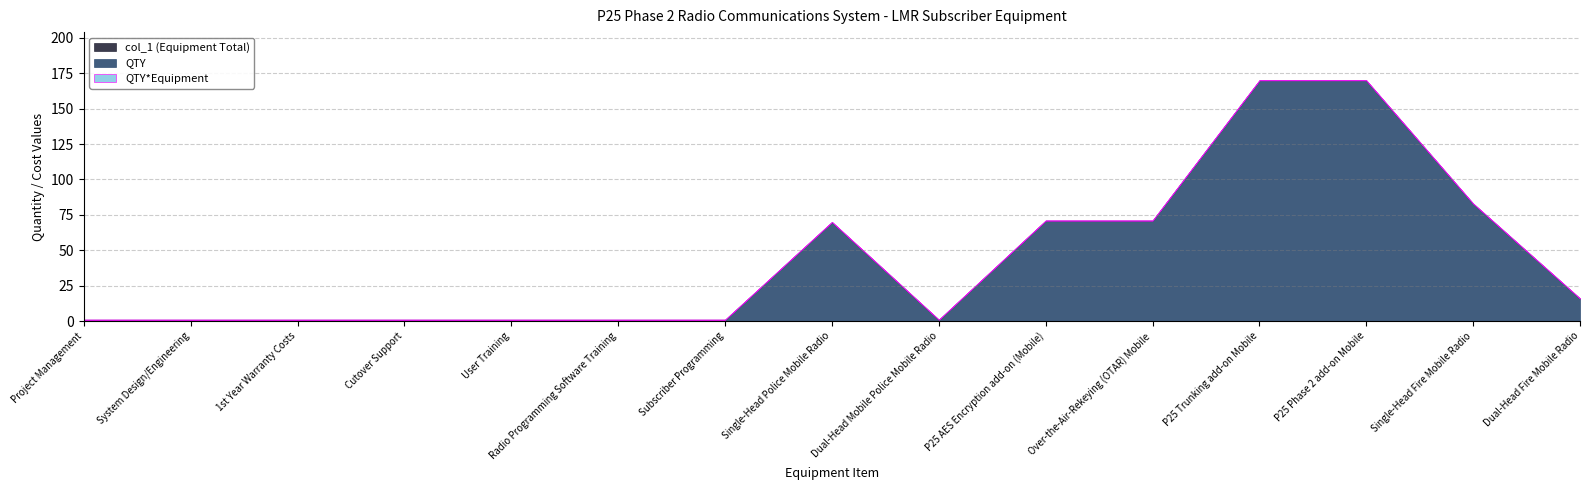

True or false: QTY*Equipment and QTY cross at least once.

False